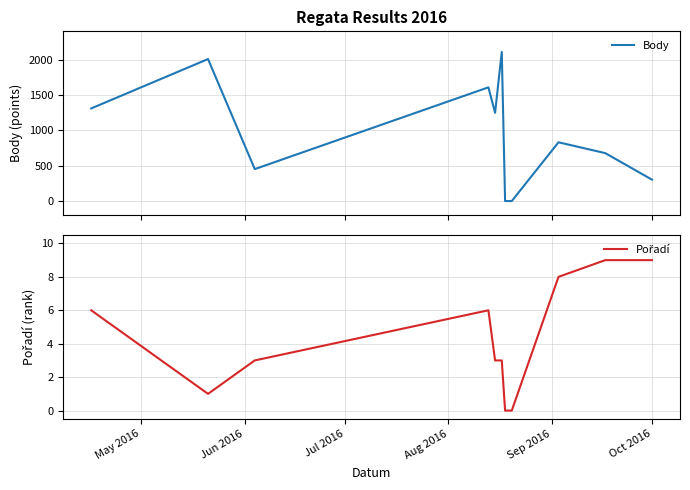

At which label does Pořadí first exceed 3?

May 2016